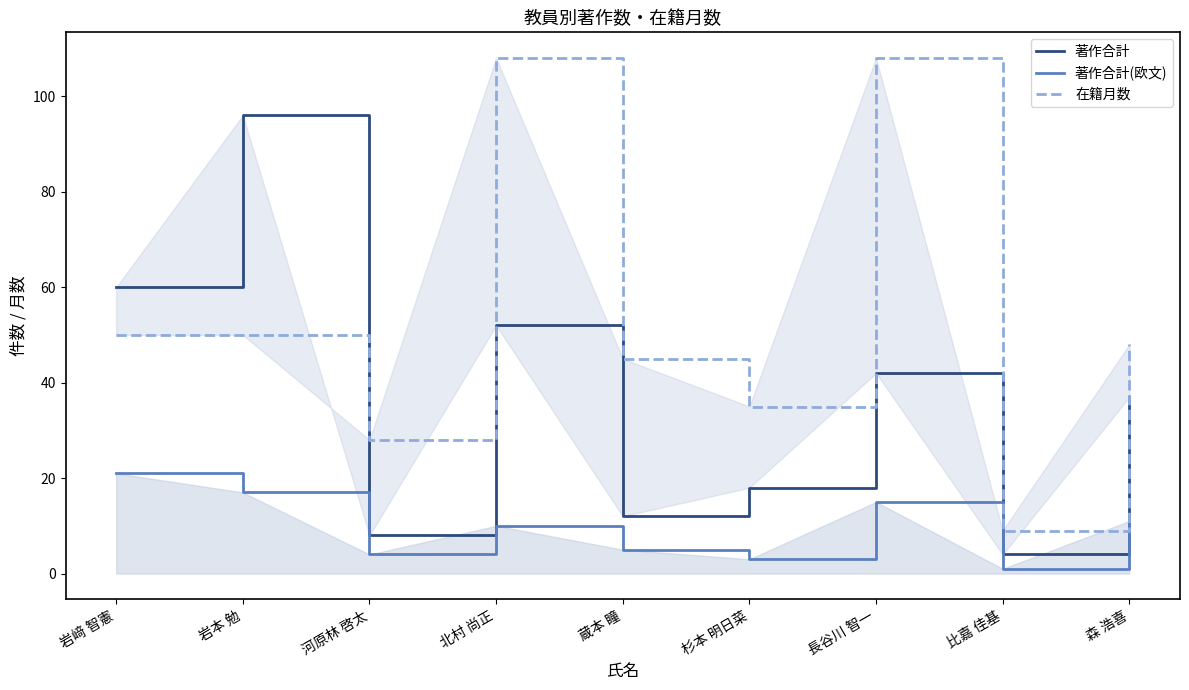

What is the difference between the 著作合計(欧文) values at 岩本 勉 and 長谷川 智一?

2